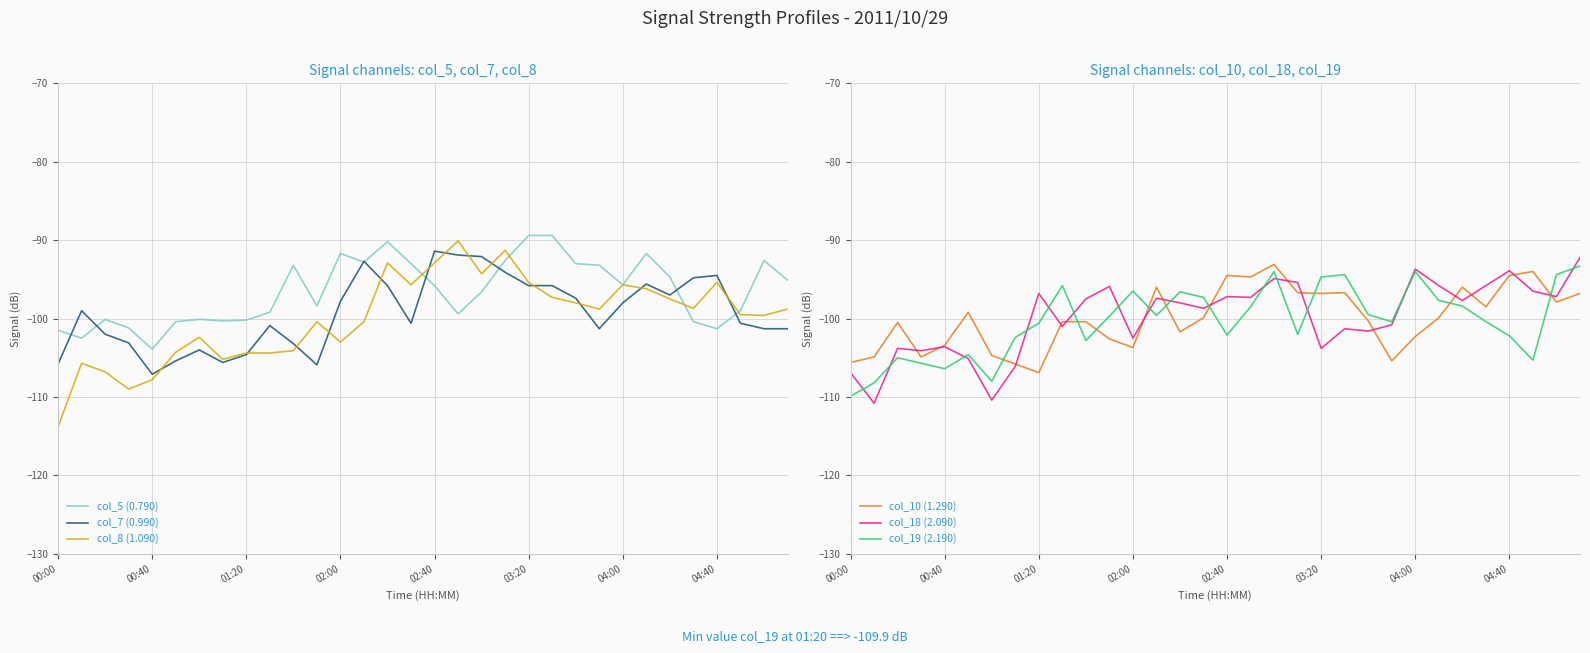

What is the value of the col_7 (0.990) point at the 21st from the left?

-95.8